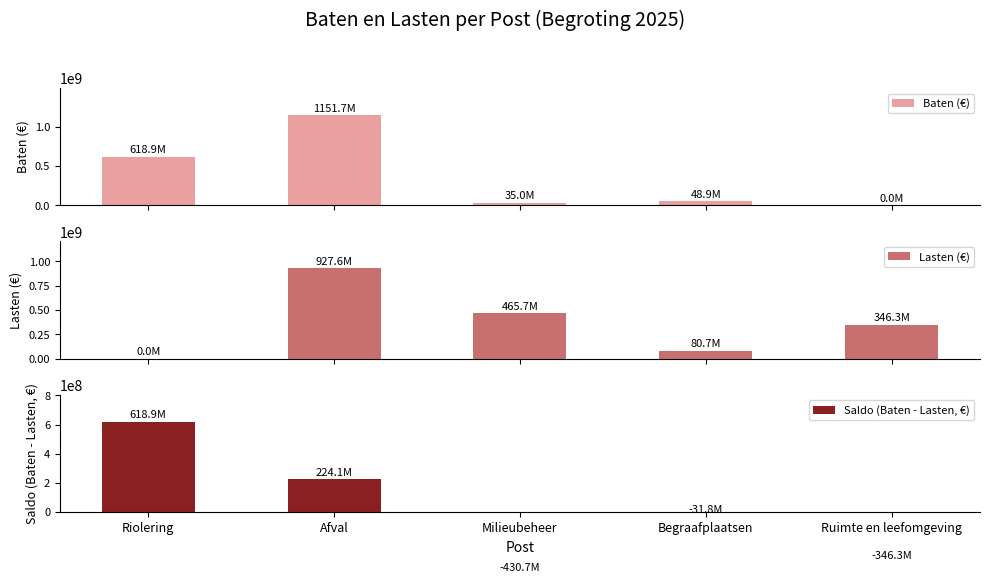

What is the total value across all series at Riolering?

1237800000